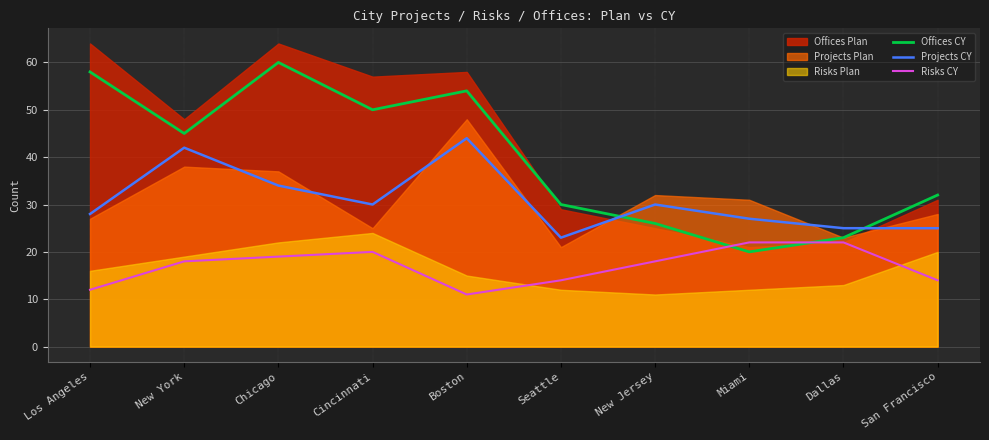

True or false: Risks CY has a value of 14 at Seattle.

True